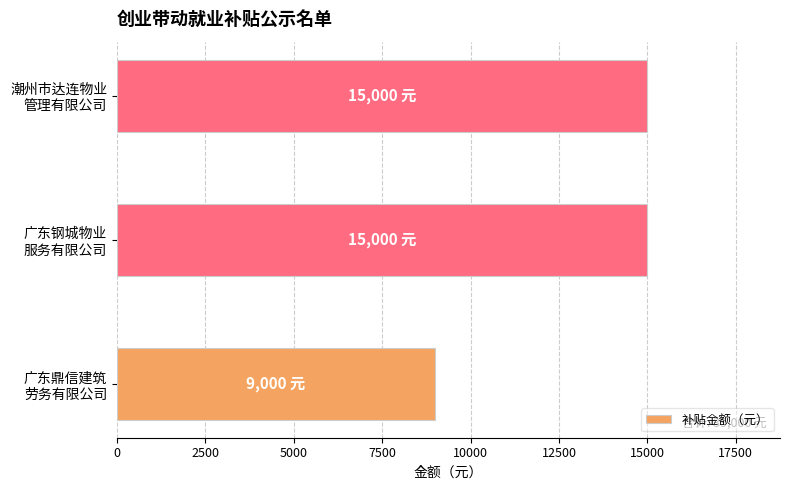

What is the difference between the maximum and minimum values?

6000